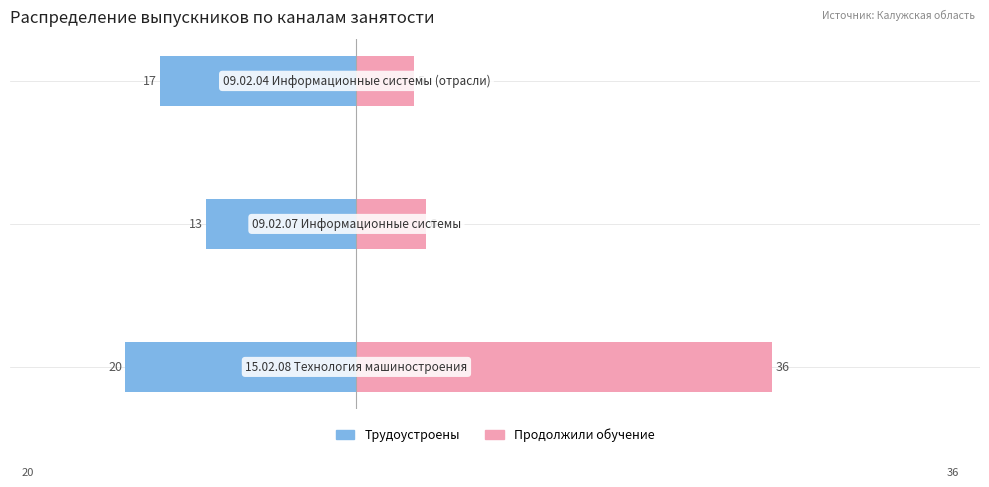

Count the number of categories in the chart.

3